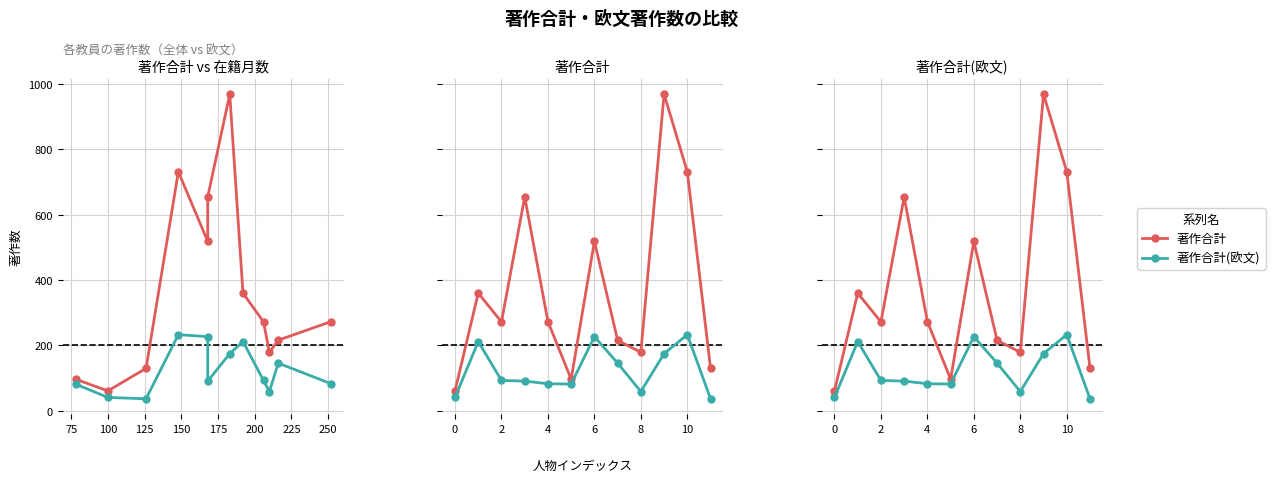

Which has a higher value, 8 or 0?

8